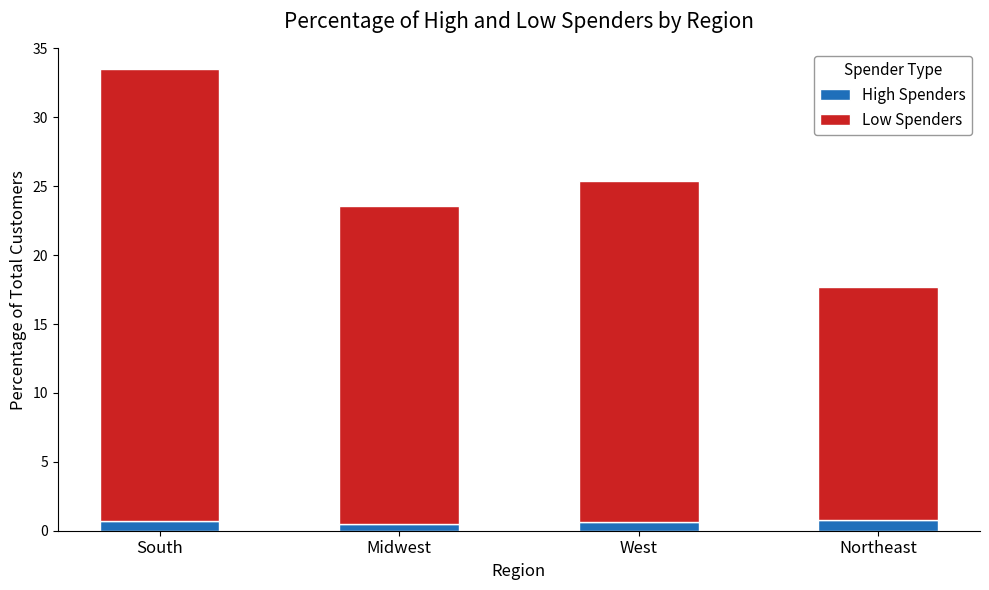

What value does the High Spenders series have at Northeast?

0.8